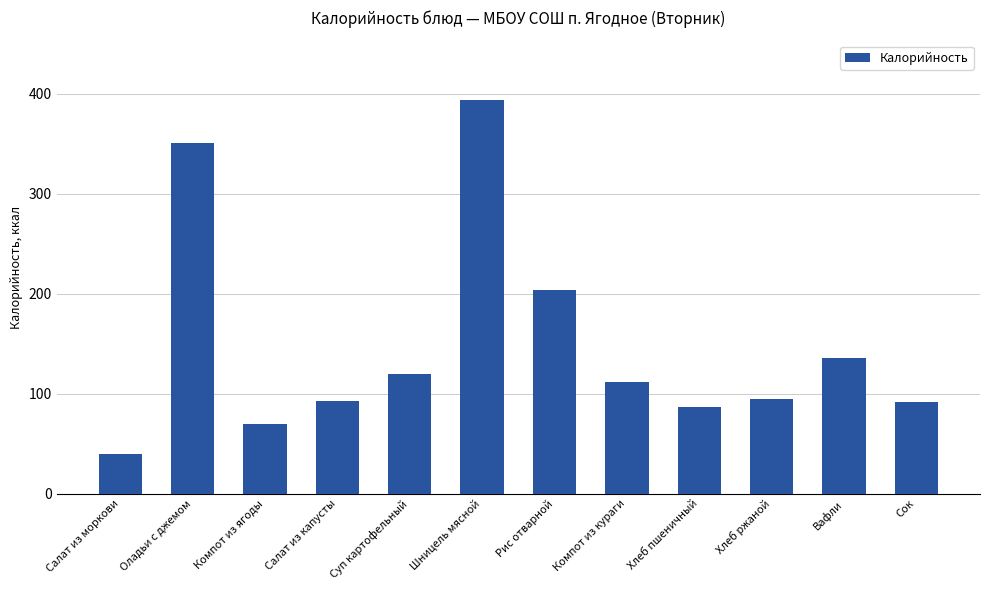

What is the change in value from Оладьи с джемом to Компот из ягоды?

-281.3